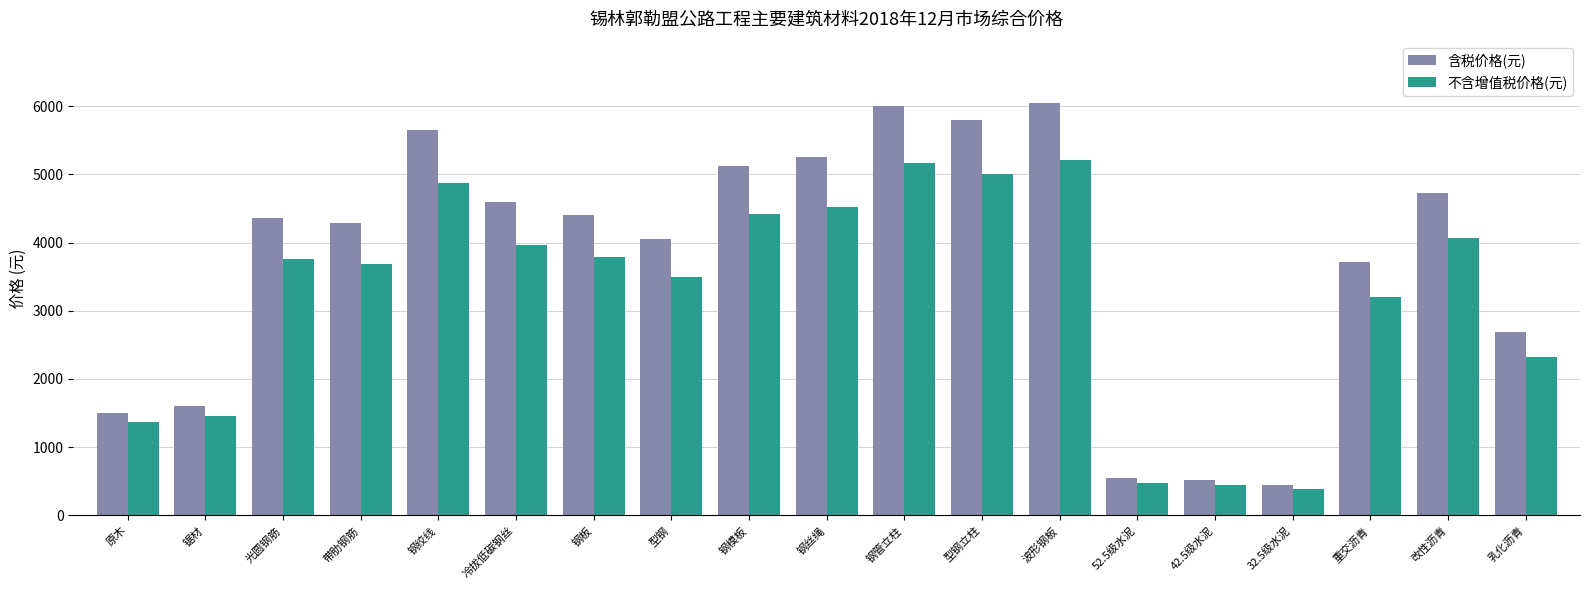

True or false: 含税价格(元) has a value of 609 at 锯材.

False